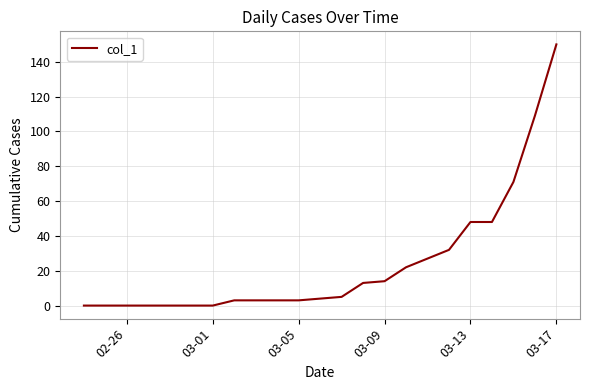

What is the greatest value displayed?

150